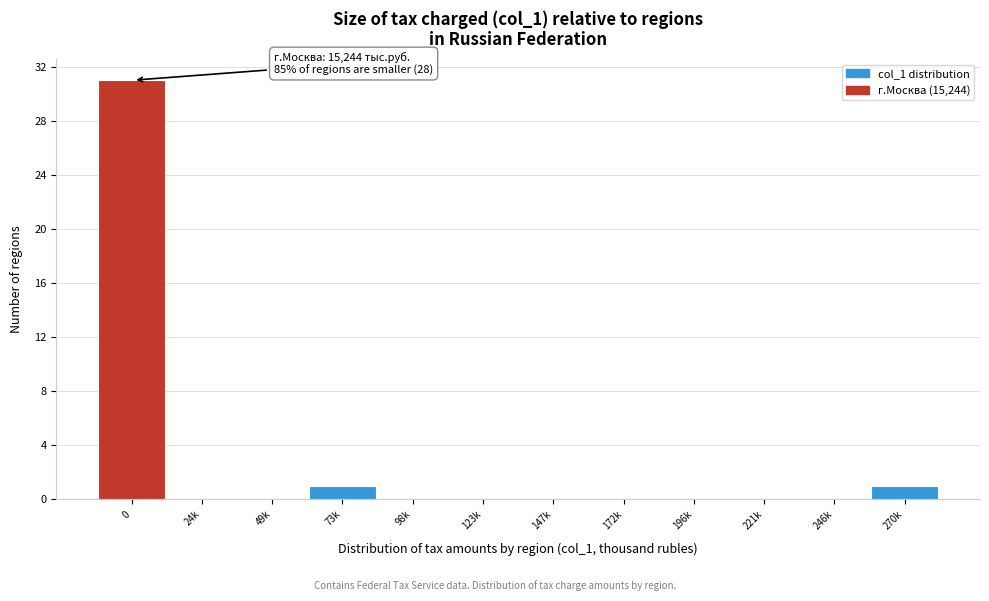

Reading left to right, list all the values displayed in this chart.

0=31	24k=0	49k=0	73k=1	98k=0	123k=0	147k=0	172k=0	196k=0	221k=0	246k=0	270k=1